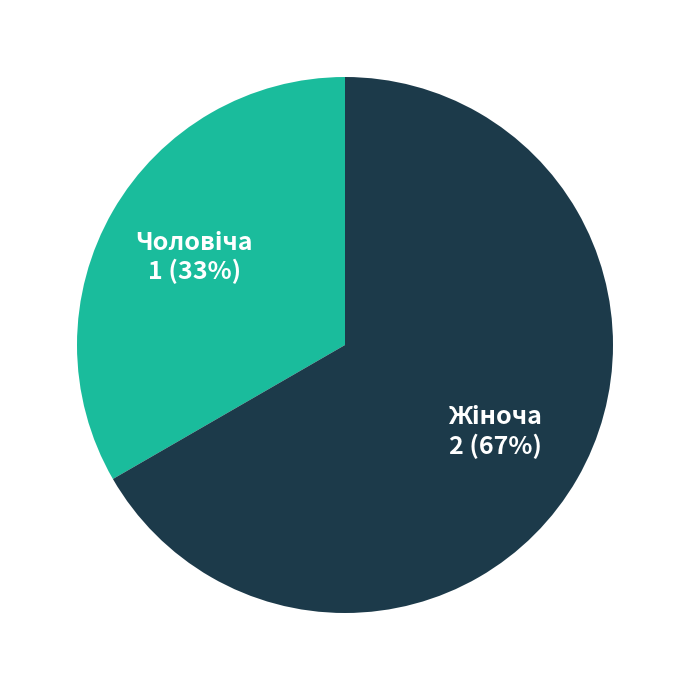

To the nearest percent, what is the average slice percentage?

50%